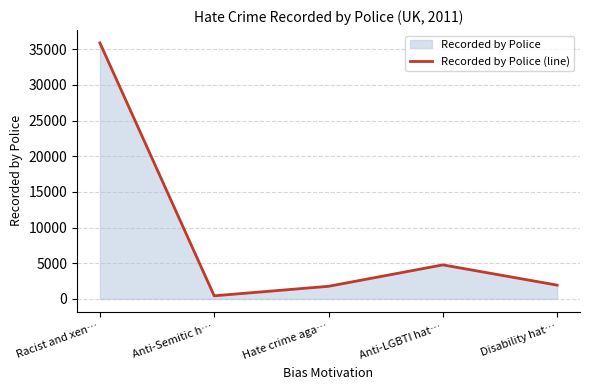

True or false: the data has more than 2 interior local peaks.

False